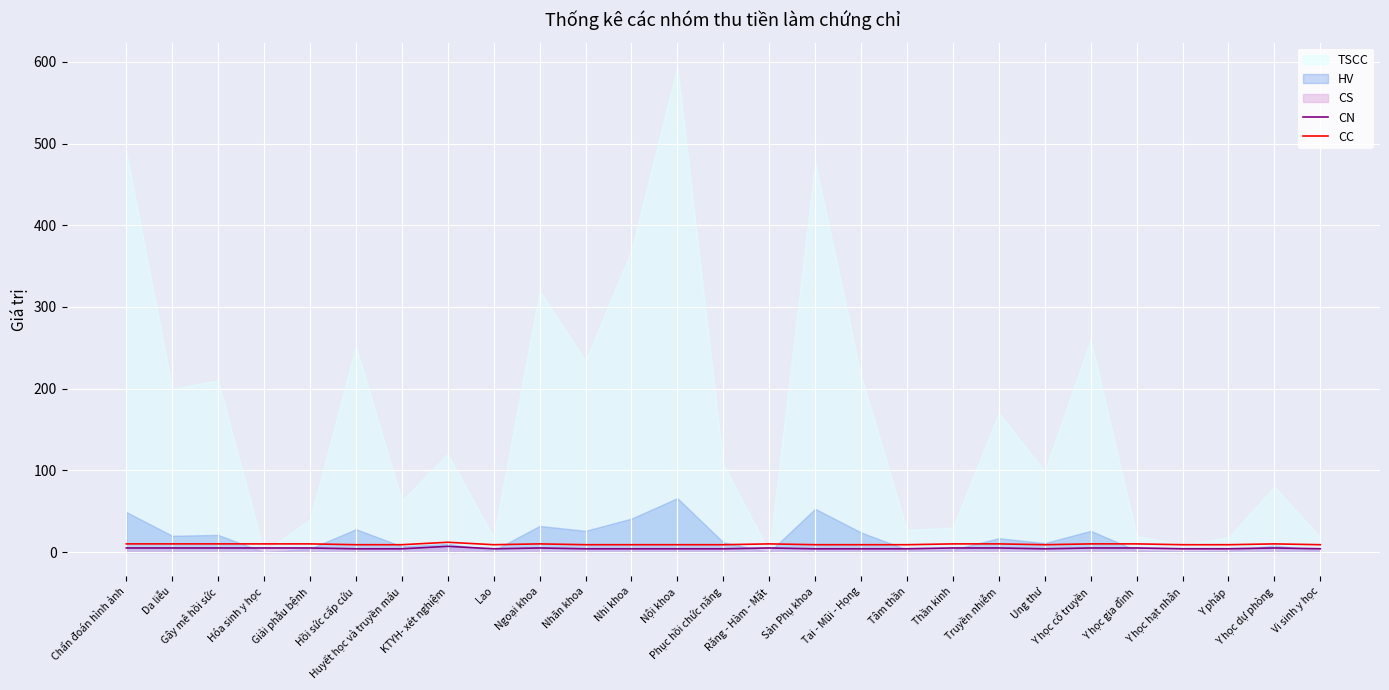

True or false: CC and CN cross at least once.

False